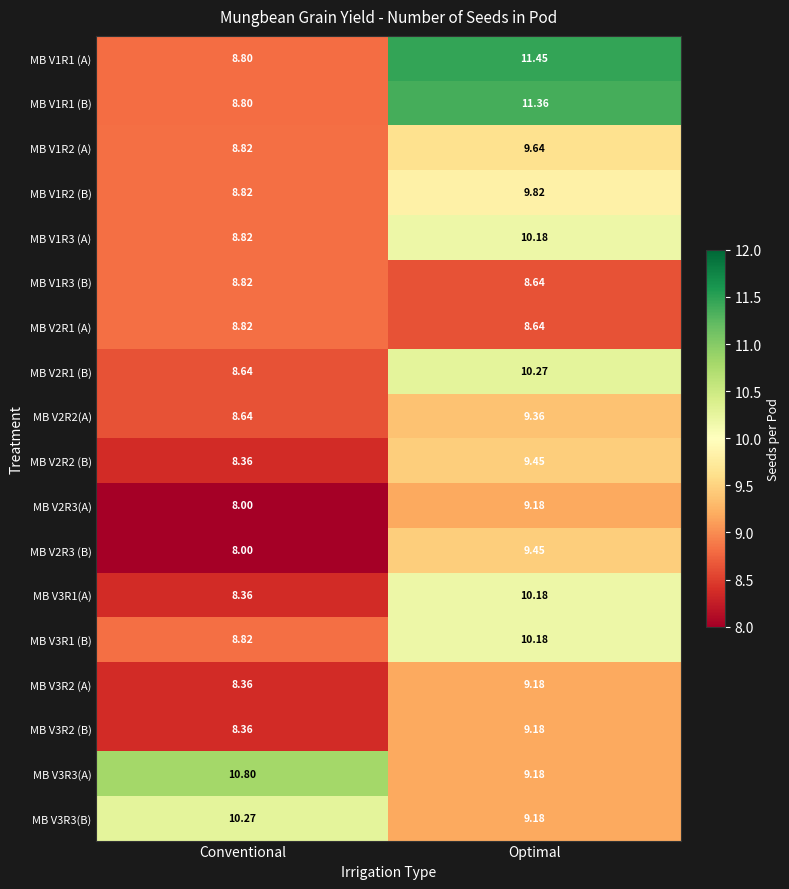

List the labels in order of MB V3R2 (B) value, largest first.

Optimal, Conventional